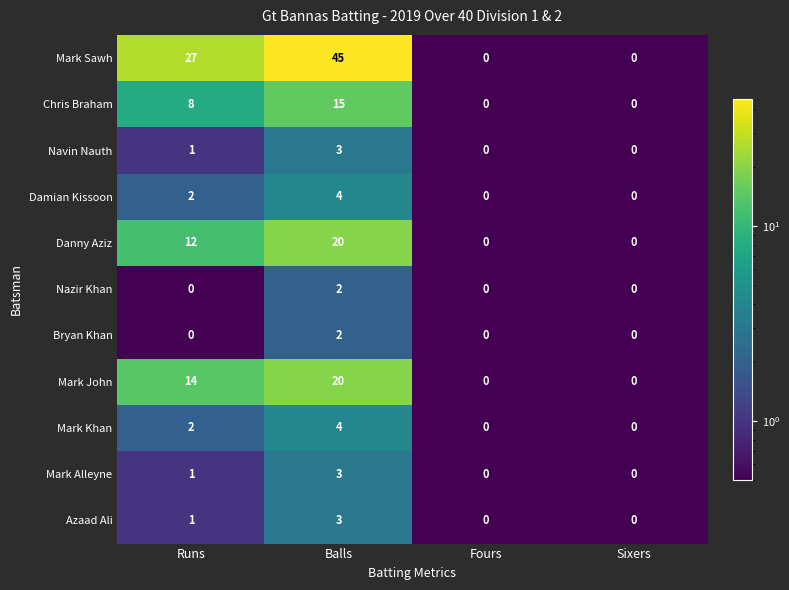

How many Danny Aziz values are between 0 and 20?

4